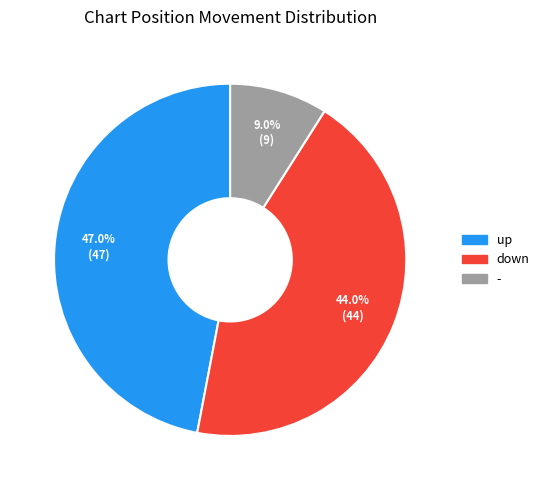

To the nearest percent, what is the difference between the largest and smallest slice percentages?

38%